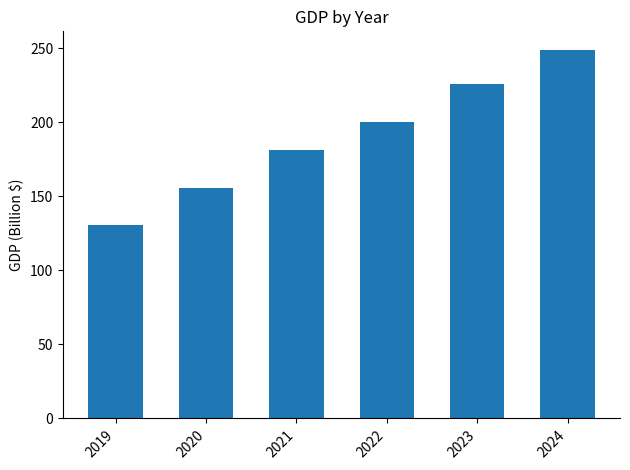

What is the change in value from 2019 to 2022?

+69.6